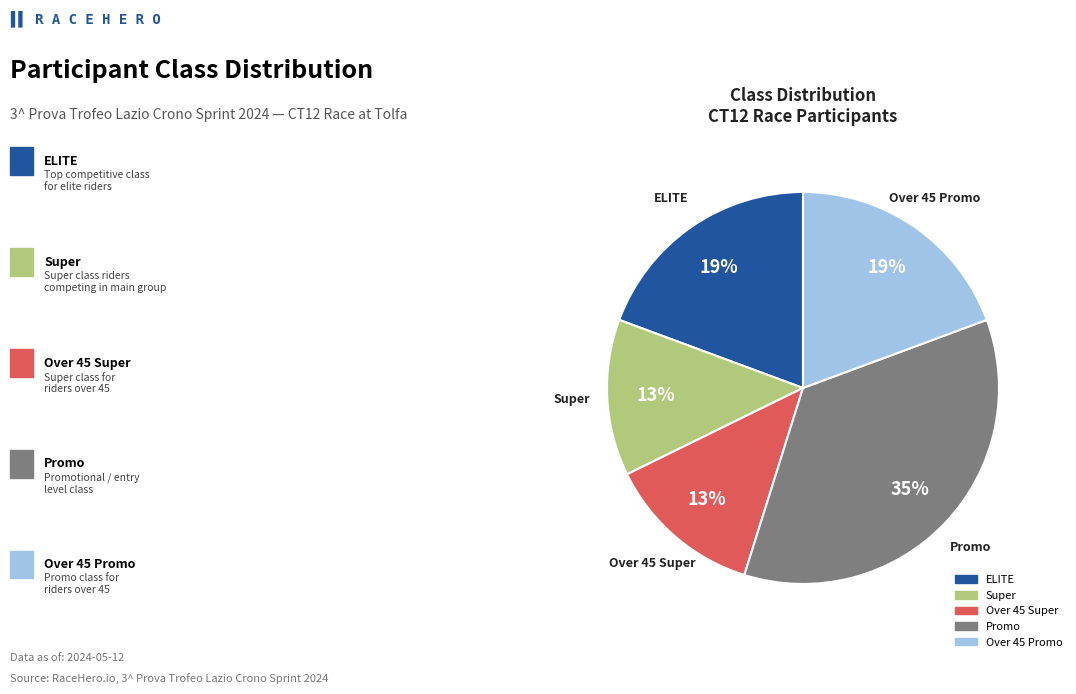

To the nearest percent, what portion does Over 45 Promo represent?

19%